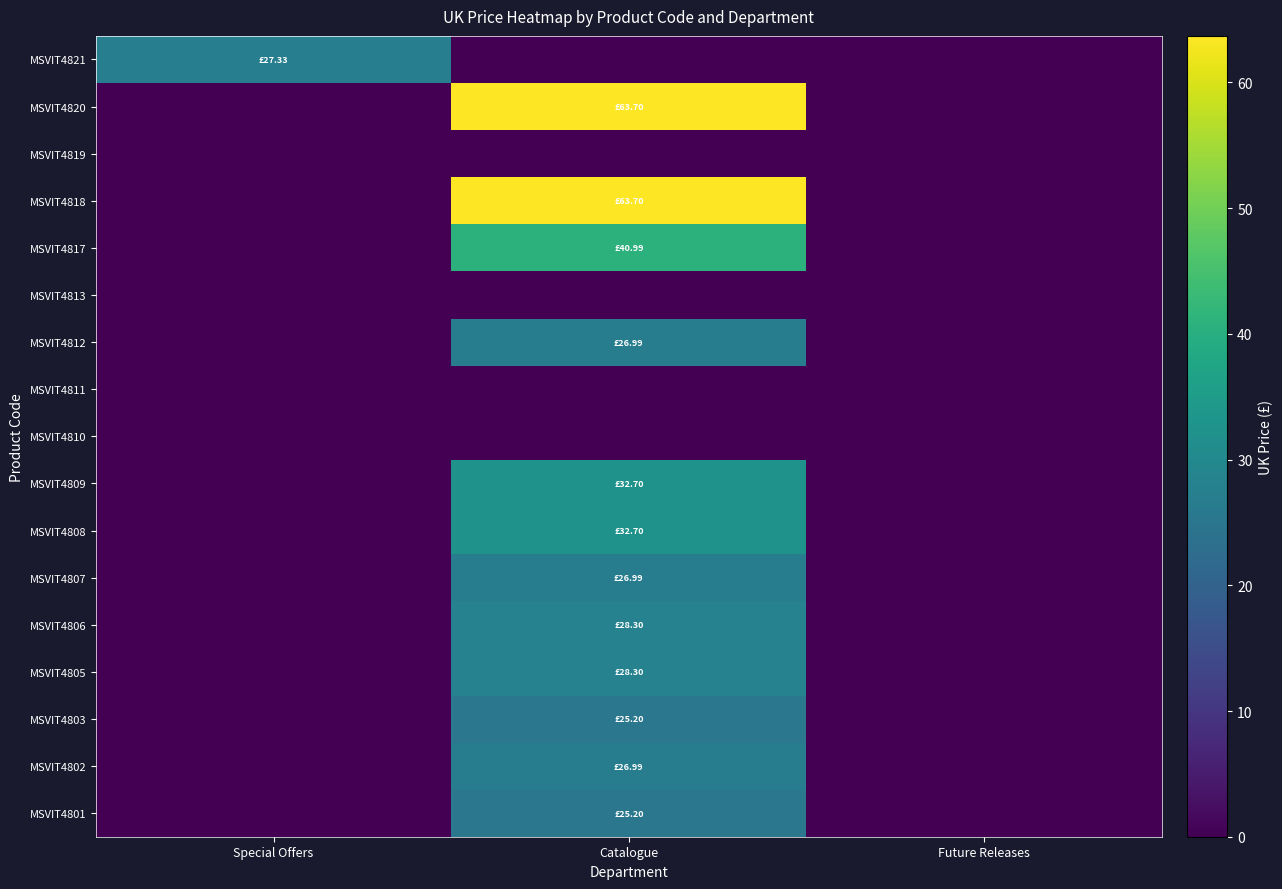

Count the number of categories in the chart.

3